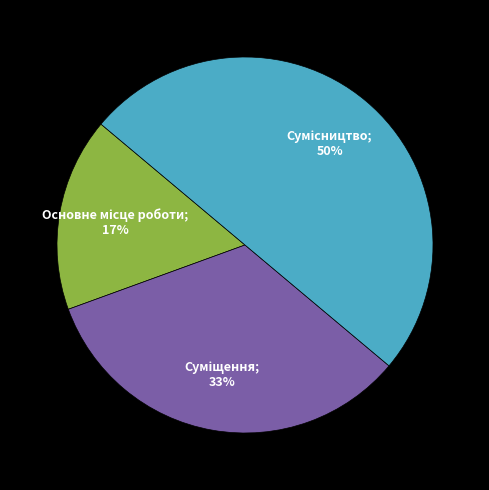

To the nearest percent, what is the difference between the largest and smallest slice percentages?

33%